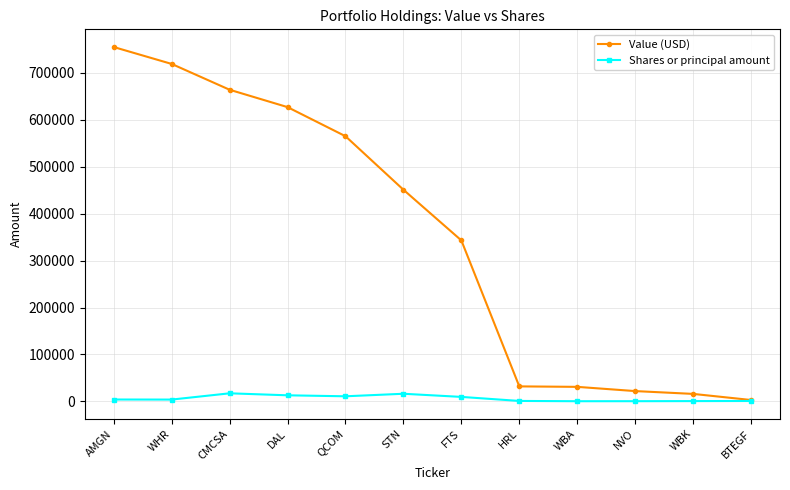

Rank the series by their average value, from highest to lowest.

Value (USD), Shares or principal amount